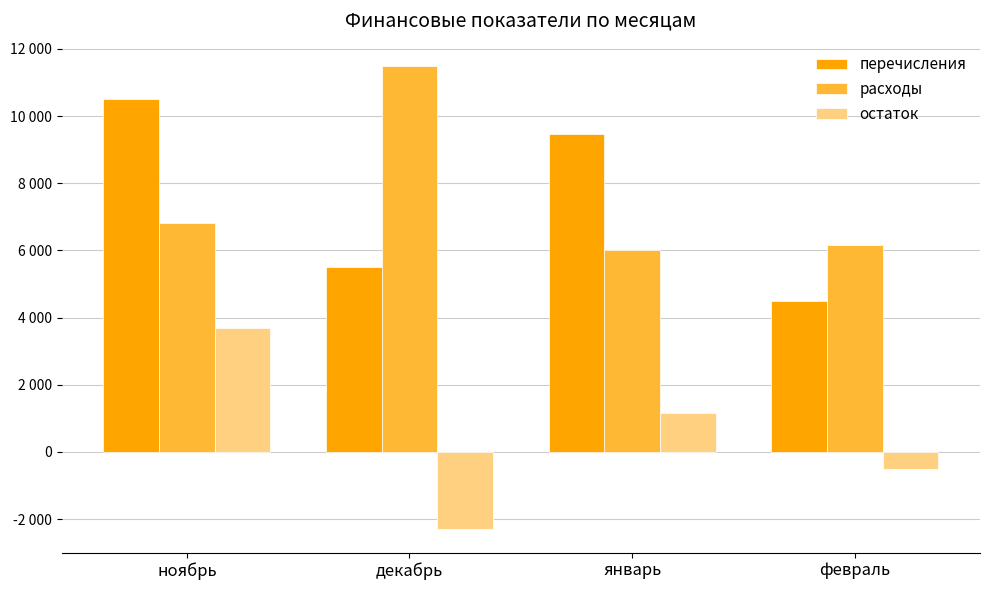

What position from the right is январь?

2